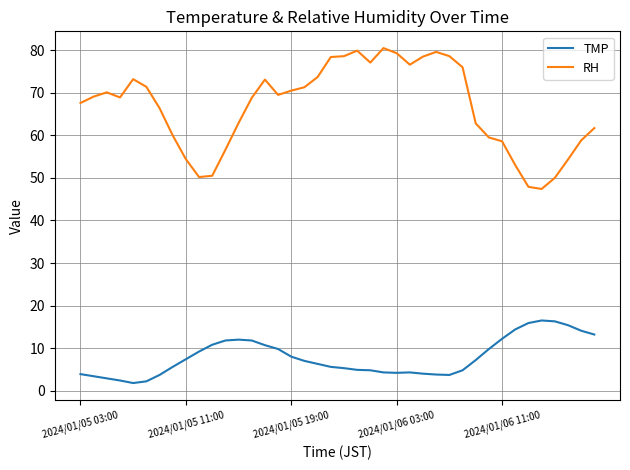

What is the difference between the maximum and minimum values in the TMP series?

14.7